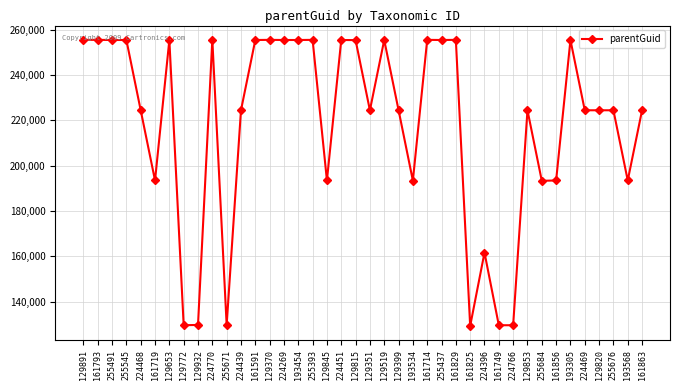

True or false: the data shows 98835 at 129891.

False